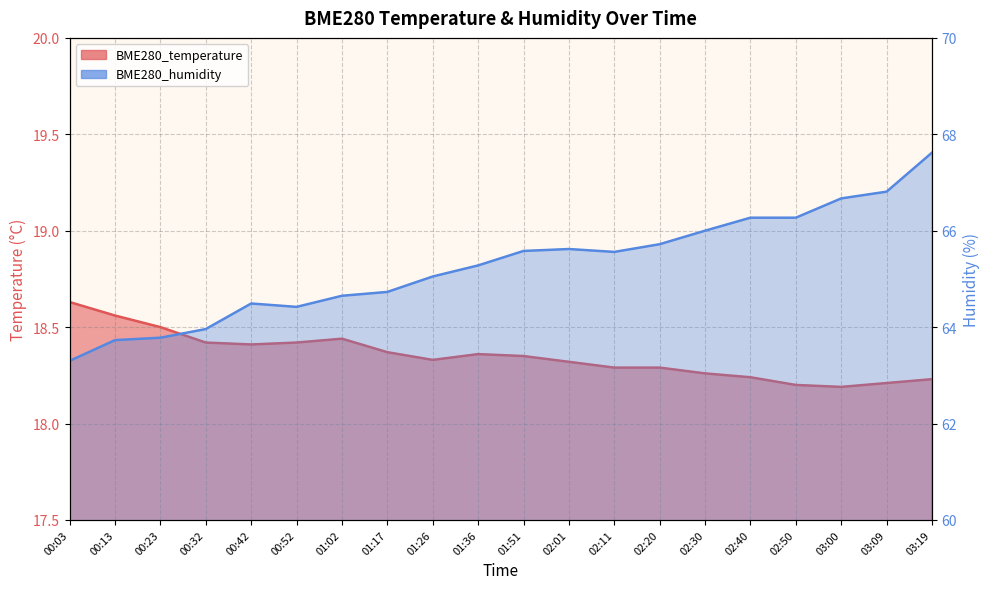

Rank the categories by BME280_temperature value from lowest to highest.

03:00, 02:50, 03:09, 03:19, 02:40, 02:30, 02:11, 02:20, 02:01, 01:26, 01:51, 01:36, 01:17, 00:42, 00:32, 00:52, 01:02, 00:23, 00:13, 00:03